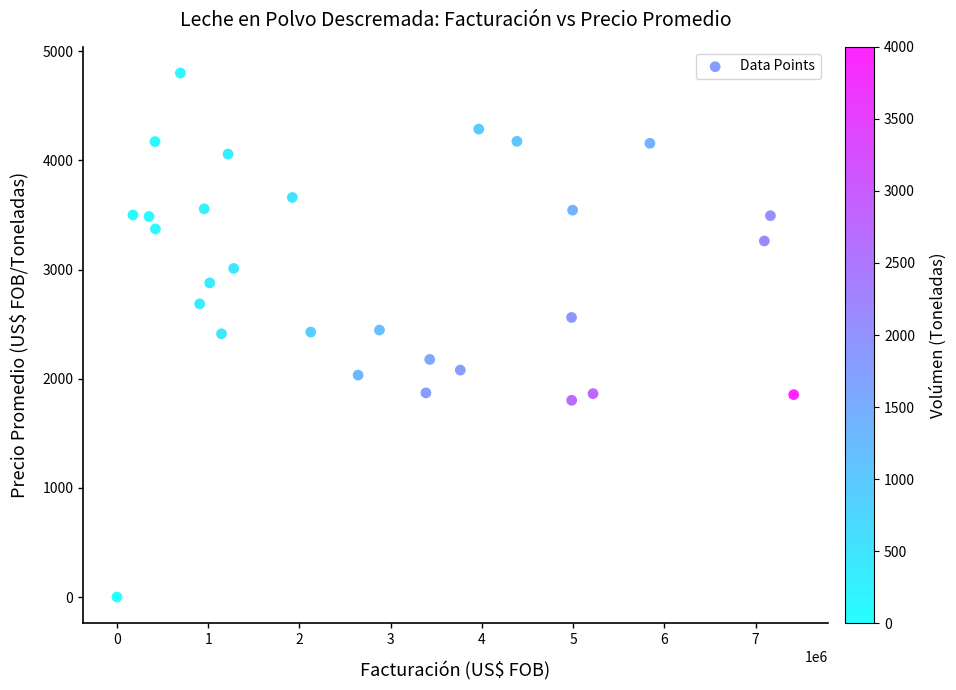

What is the range of X values (max minus min)?

7417856.0